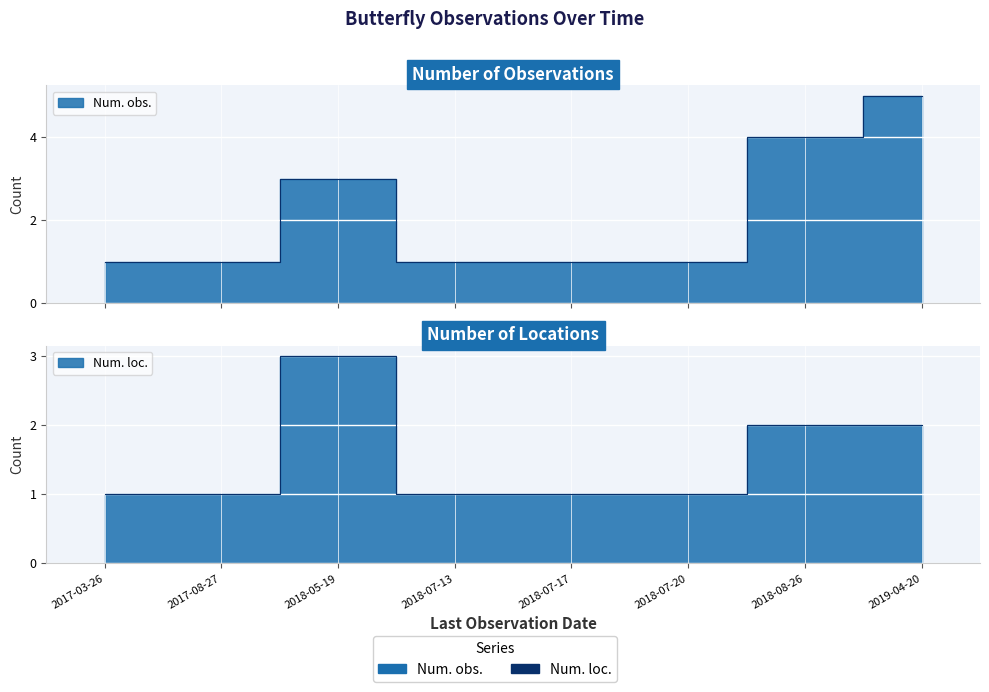

What is the sum of all Num. obs. values?

17